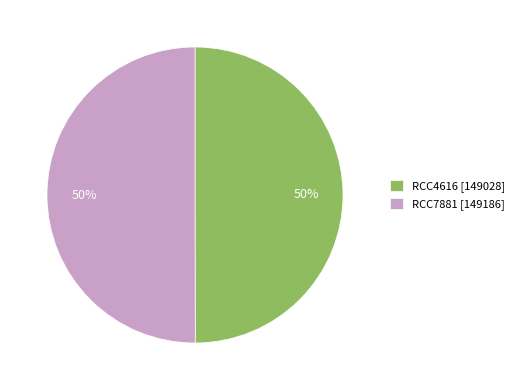

To the nearest percent, what percentage of the pie is RCC4616 [149028]?

50%